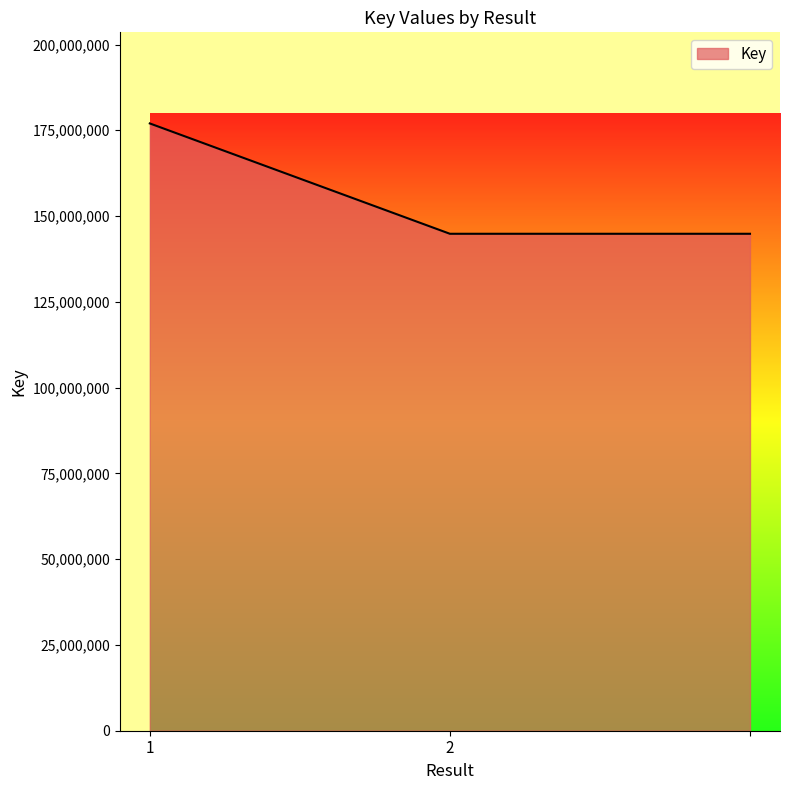

What is the difference between the maximum and minimum values?

32159907